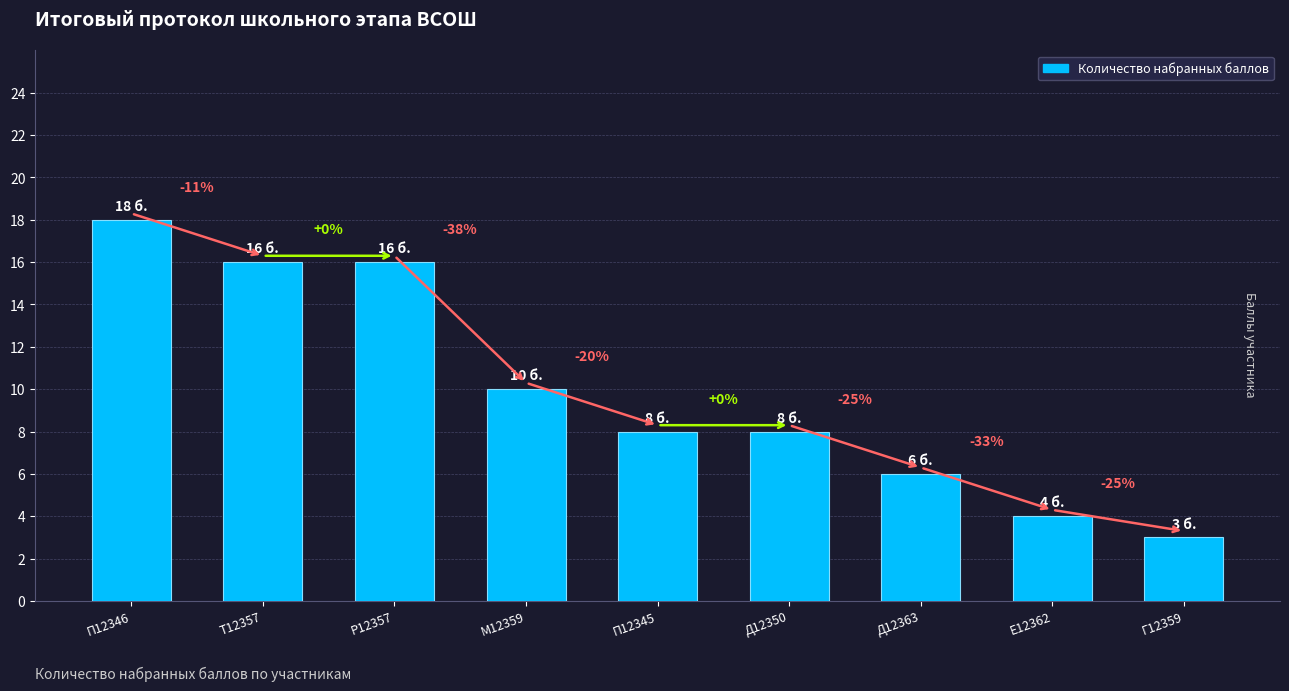

What position from the left is Д12350?

6